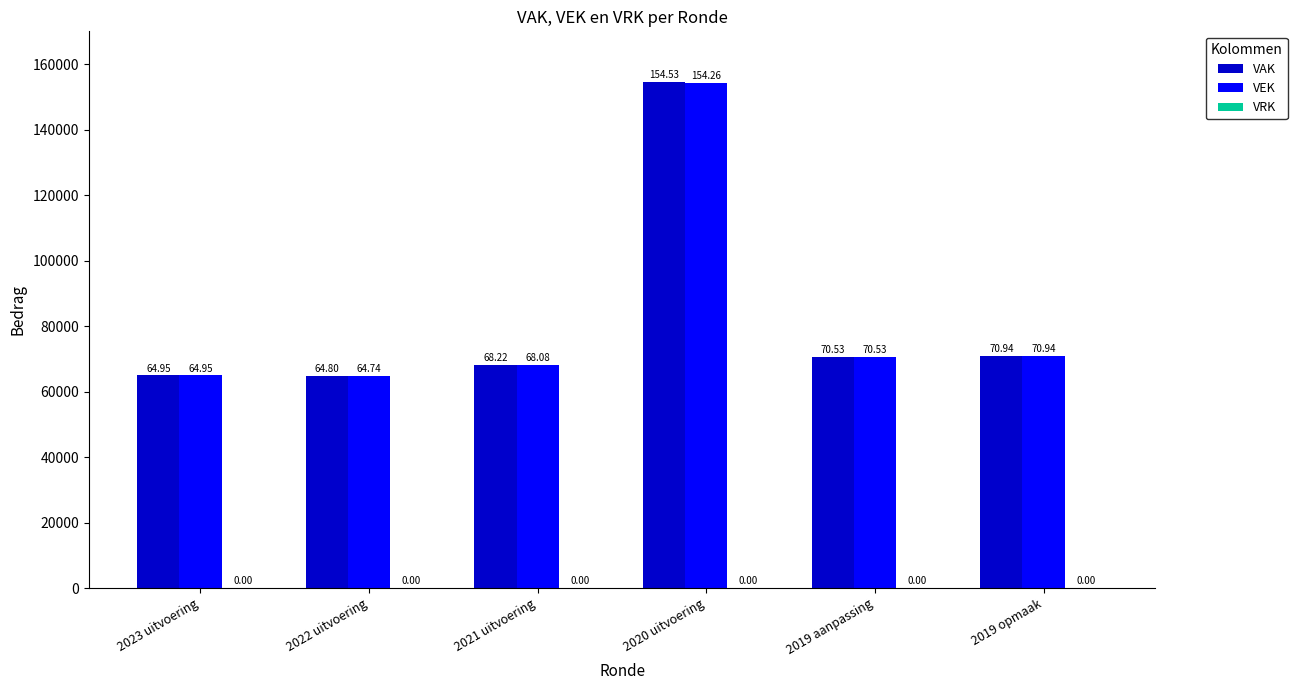

At which label is VEK closest to 109501?

2019 opmaak